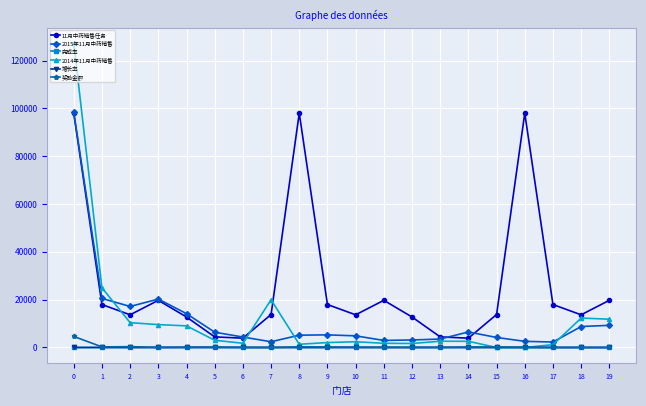

How many values in the 2015年11月中药销售 series are below 5281?

10